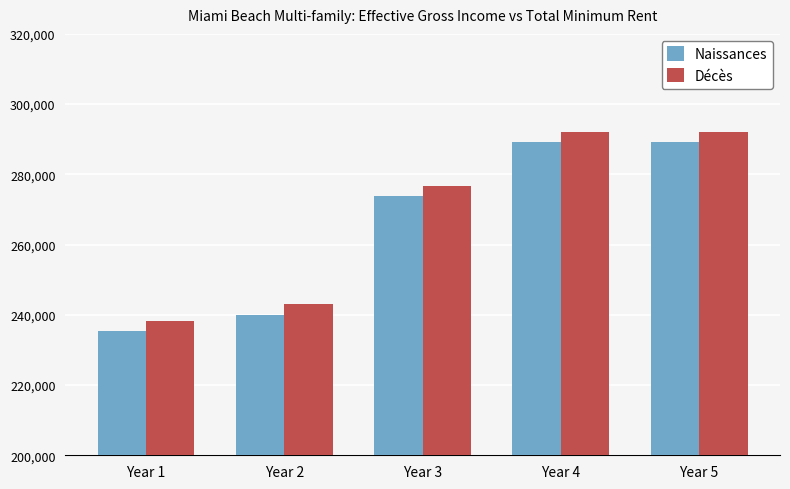

What is the difference between the maximum and minimum values in the Décès series?

53734.6